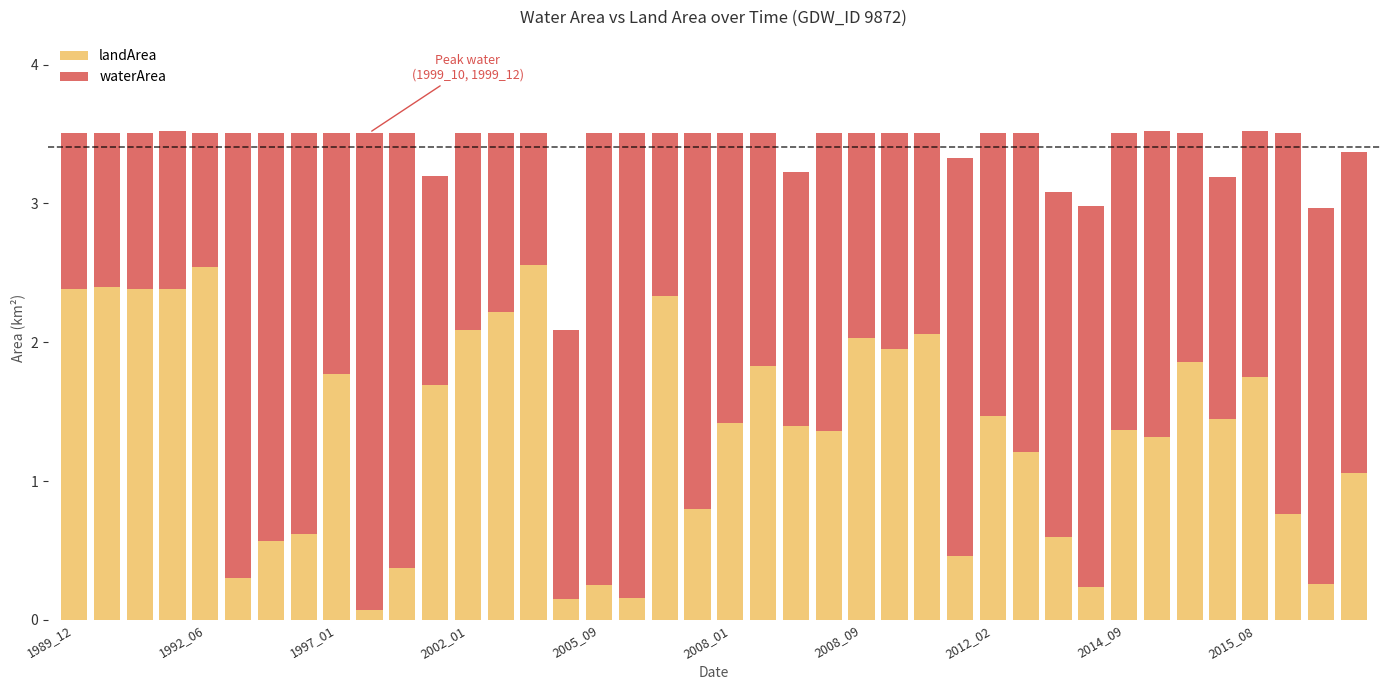

What is the highest value of the landArea series?

2.6